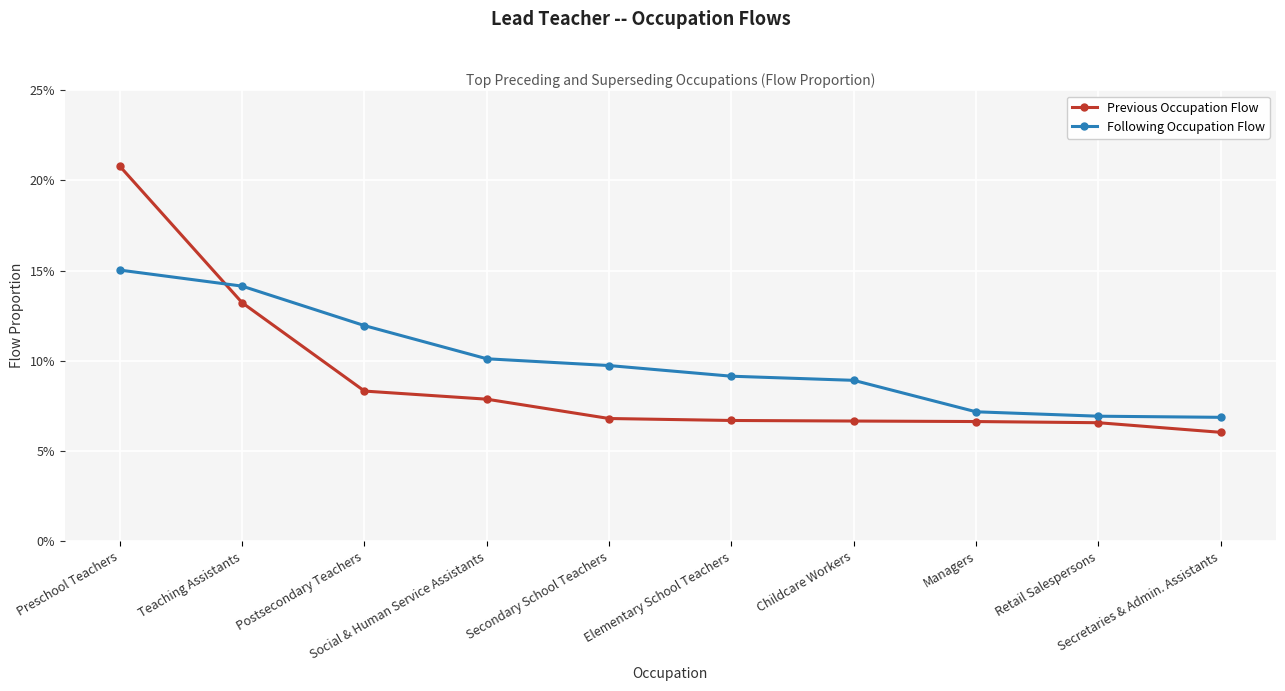

What is the difference between the maximum and minimum values in the Following Occupation Flow series?

0.1